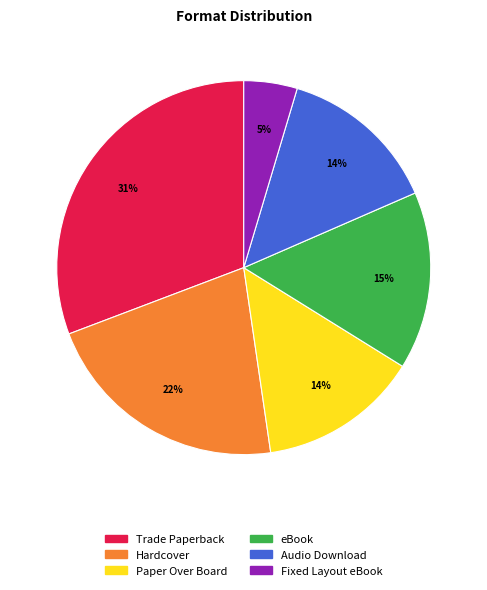

To the nearest percent, what is the combined percentage of eBook and Trade Paperback?

46%